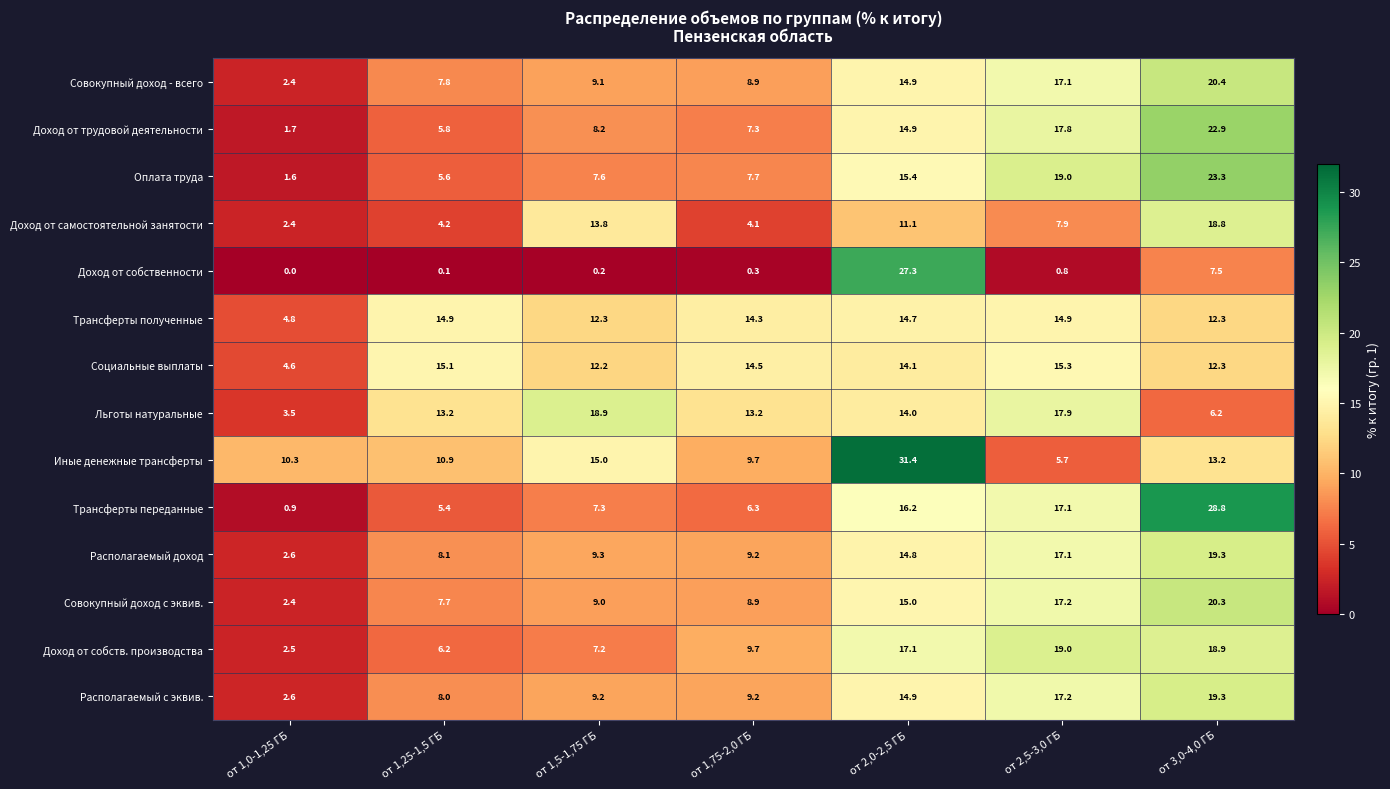

At which label does Льготы натуральные reach its peak?

от 1,5-1,75 ГБ